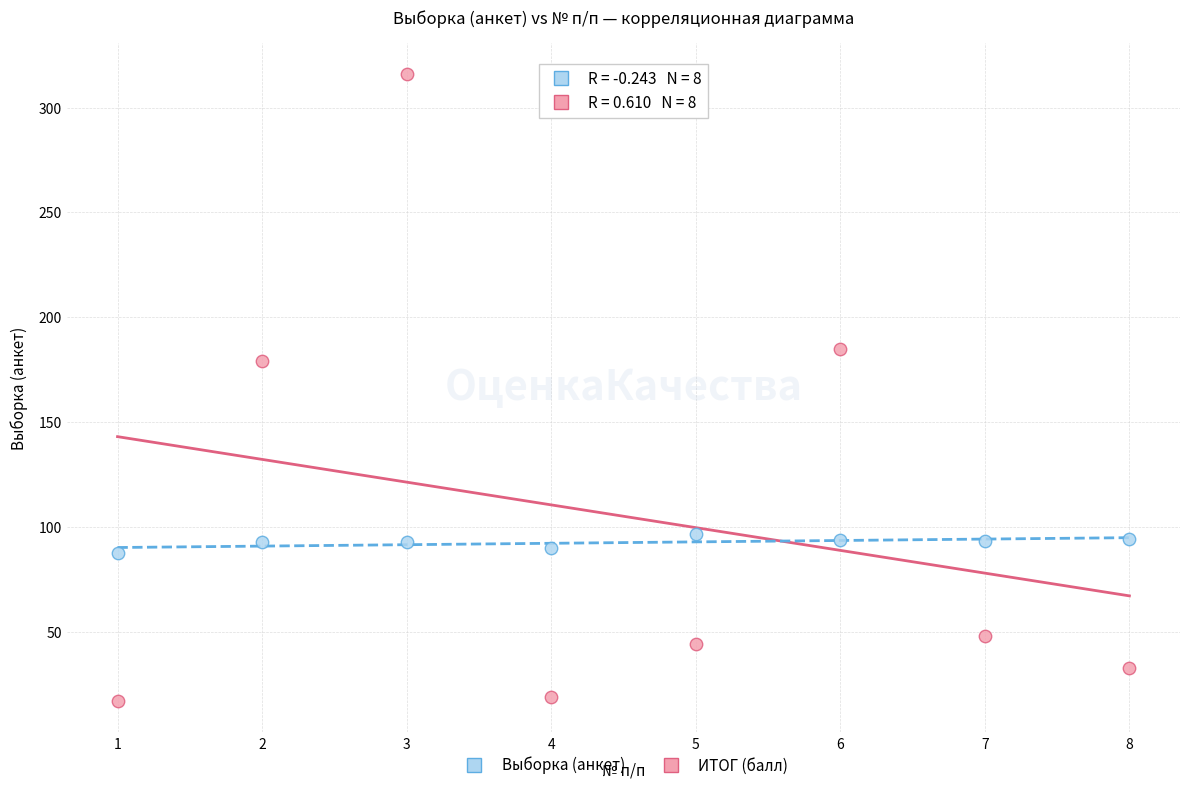

Which series contains the lowest Y value?

Выборка (анкет)